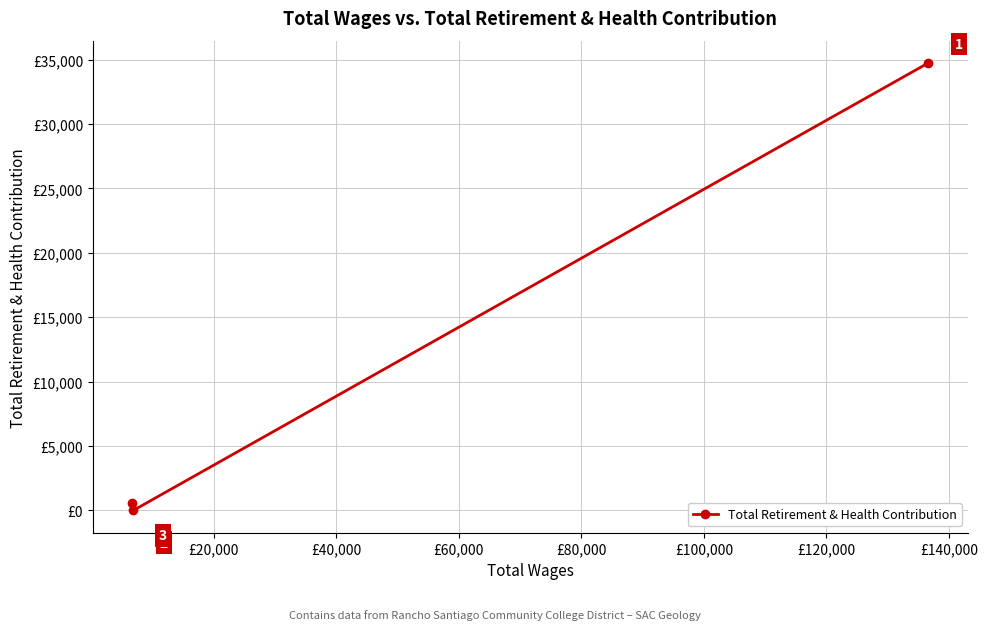

What is the value of the 3rd point from the left?

34745